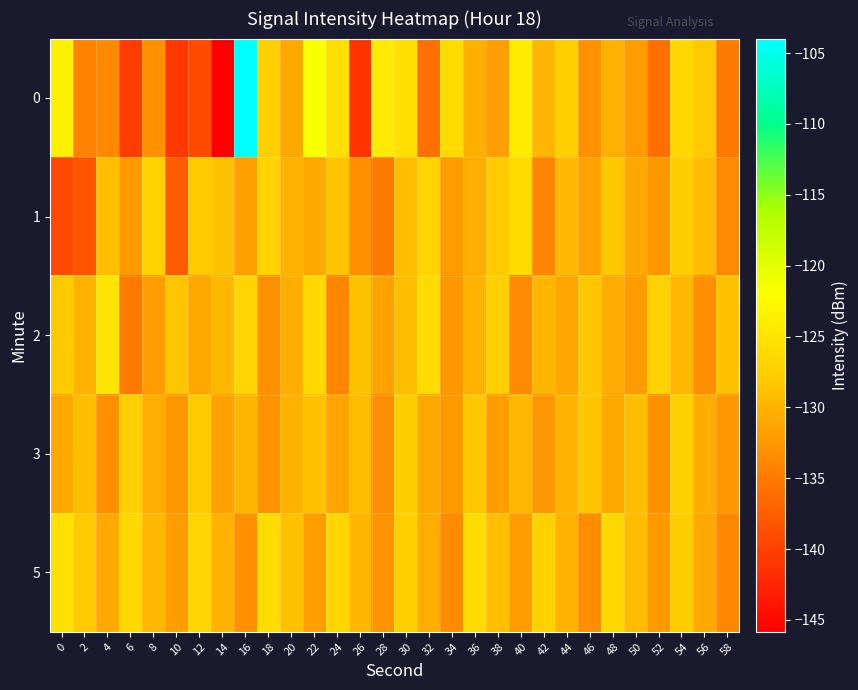

Reading right to left, list all the values displayed in this chart.

0: 58=-135.0	56=-128.0	54=-126.4	52=-135.9	50=-132.0	48=-130.2	46=-133.1	44=-127.5	42=-129.7	40=-124.4	38=-131.9	36=-130.4	34=-125.9	32=-135.9	30=-125.7	28=-124.3	26=-141.1	24=-125.6	22=-121.5	20=-130.9	18=-127.4	16=-104.0	14=-145.8	12=-139.2	10=-140.9	8=-133.1	6=-140.4	4=-133.7	2=-134.2	0=-123.6
1: 58=-133.7	56=-129.2	54=-127.8	52=-132.5	50=-130.8	48=-128.3	46=-131.5	44=-129.5	42=-134.0	40=-126.0	38=-128.0	36=-130.5	34=-132.0	32=-127.0	30=-129.0	28=-135.0	26=-133.0	24=-128.5	22=-131.0	20=-130.0	18=-127.0	16=-131.7	14=-128.7	12=-128.0	10=-137.7	8=-127.2	6=-132.2	4=-129.1	2=-138.4	0=-139.5
2: 58=-128.9	56=-133.1	54=-129.6	52=-127.2	50=-132.0	48=-130.7	46=-128.3	44=-131.2	42=-129.8	40=-133.5	38=-127.5	36=-130.0	34=-132.5	32=-126.0	30=-129.0	28=-131.5	26=-128.8	24=-134.0	22=-126.5	20=-130.5	18=-133.0	16=-127.0	14=-129.5	12=-131.0	10=-128.5	8=-132.0	6=-135.0	4=-125.0	2=-130.0	0=-128.0
3: 58=-132.5	56=-130.5	54=-127.5	52=-133.0	50=-129.0	48=-131.0	46=-128.5	44=-130.0	42=-132.5	40=-129.5	38=-131.8	36=-128.3	34=-132.3	32=-130.8	30=-127.8	28=-133.3	26=-129.3	24=-131.3	22=-128.7	20=-130.2	18=-132.8	16=-129.8	14=-131.5	12=-128.0	10=-132.5	8=-130.5	6=-127.5	4=-133.0	2=-129.0	0=-131.0
5: 58=-133.8	56=-130.8	54=-127.8	52=-132.3	50=-129.3	48=-126.3	46=-133.3	44=-130.3	42=-127.3	40=-132.0	38=-129.0	36=-126.0	34=-133.5	32=-130.5	30=-127.5	28=-132.8	26=-129.8	24=-126.8	22=-131.8	20=-128.8	18=-125.8	16=-133.0	14=-130.0	12=-127.0	10=-132.0	8=-129.5	6=-126.5	4=-131.0	2=-128.0	0=-125.5